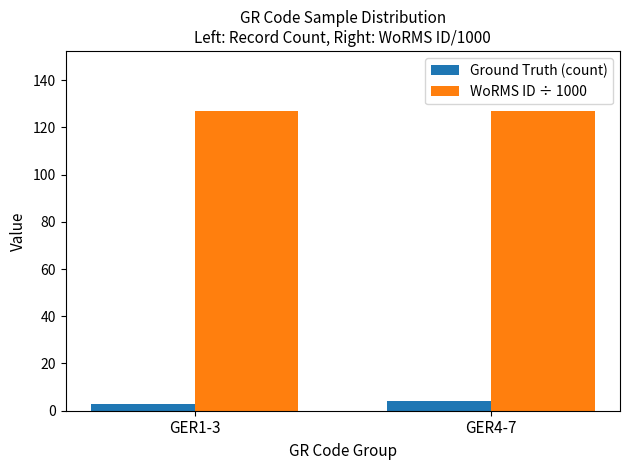

What position from the left is GER4-7?

2